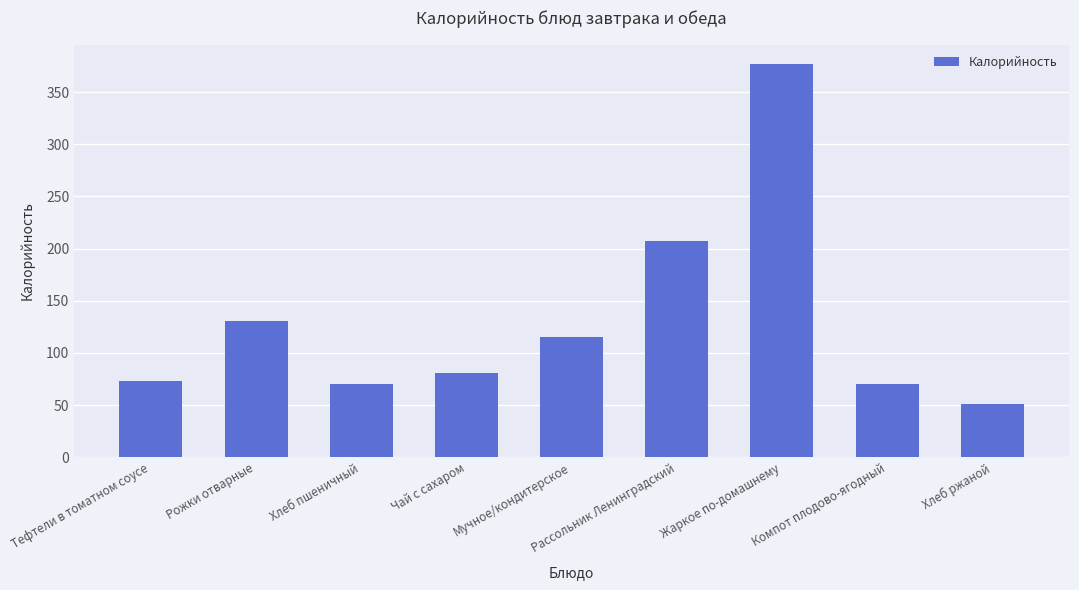

Are the bars grouped side by side (vs. stacked)?

No